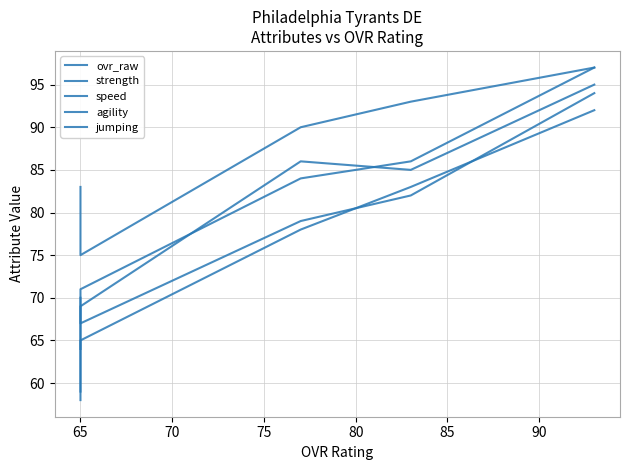

After their last crossing, which series has the higher values: speed or strength?

strength